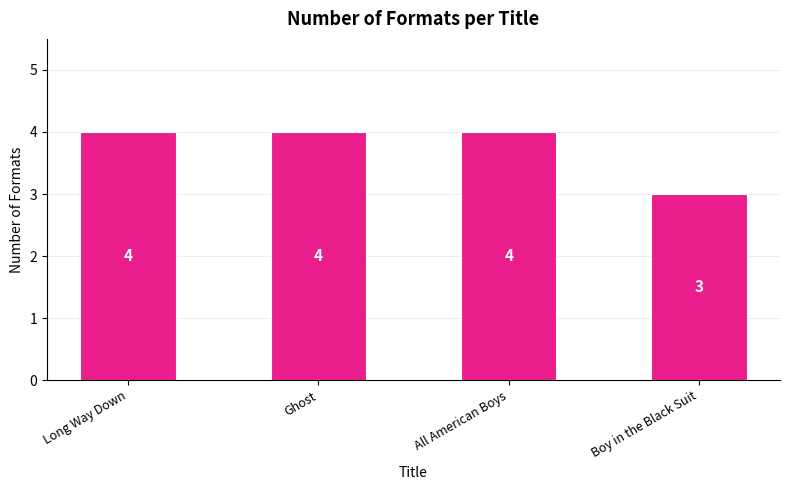

What is the maximum value shown in the chart?

4